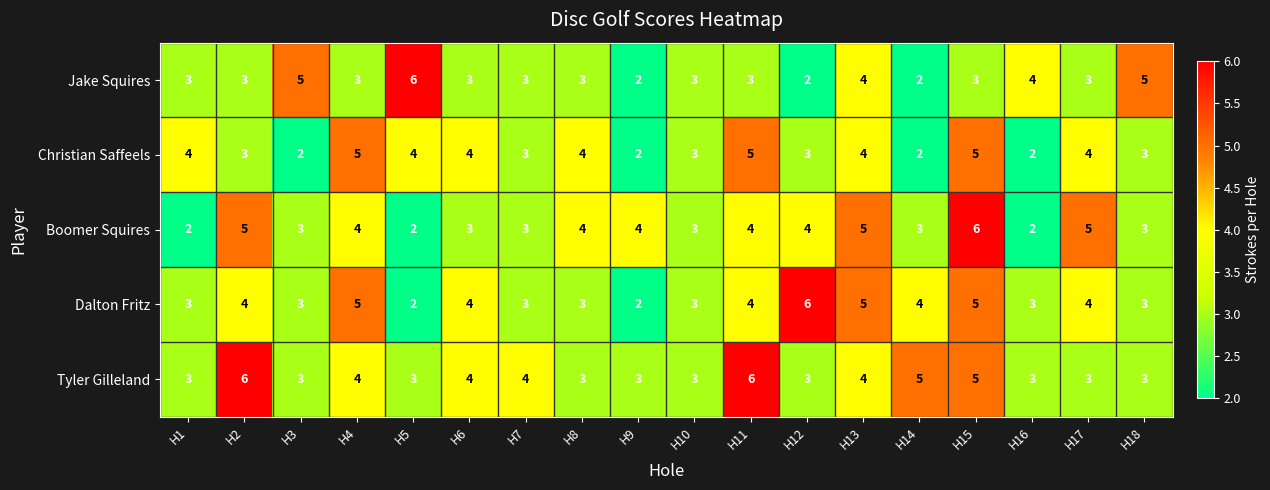

What is the sum of the Dalton Fritz values at H15 and H3?

8